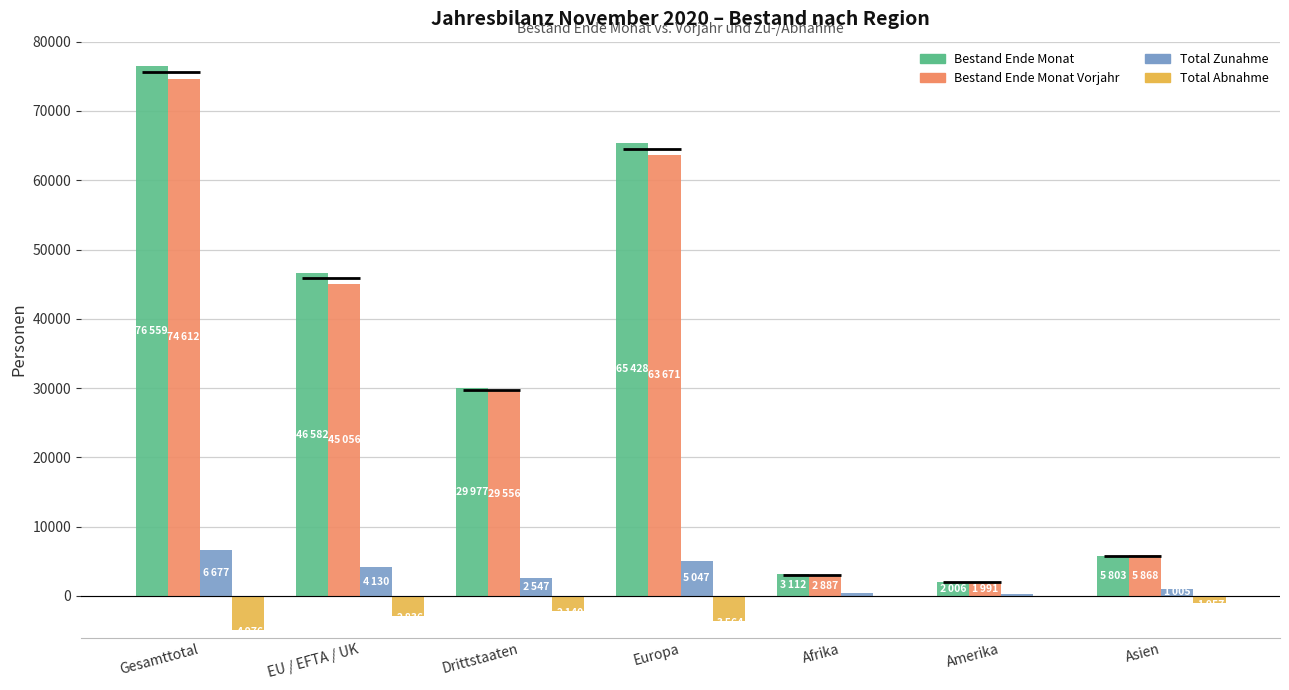

Are the bars grouped side by side (vs. stacked)?

Yes